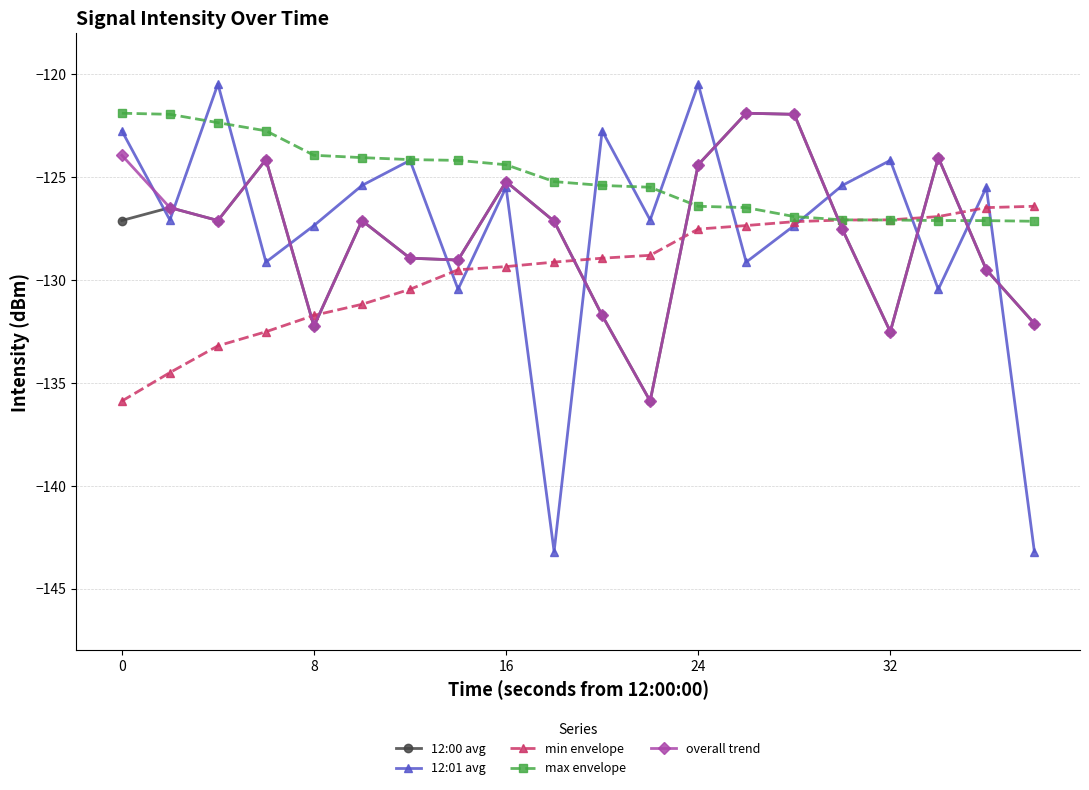

How many values in the max envelope series exceed -125?

9